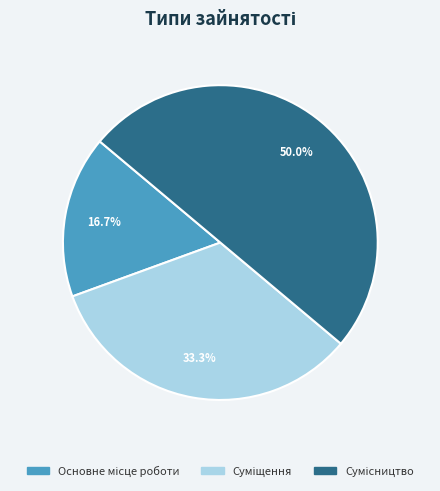

How many segments does this pie chart have?

3